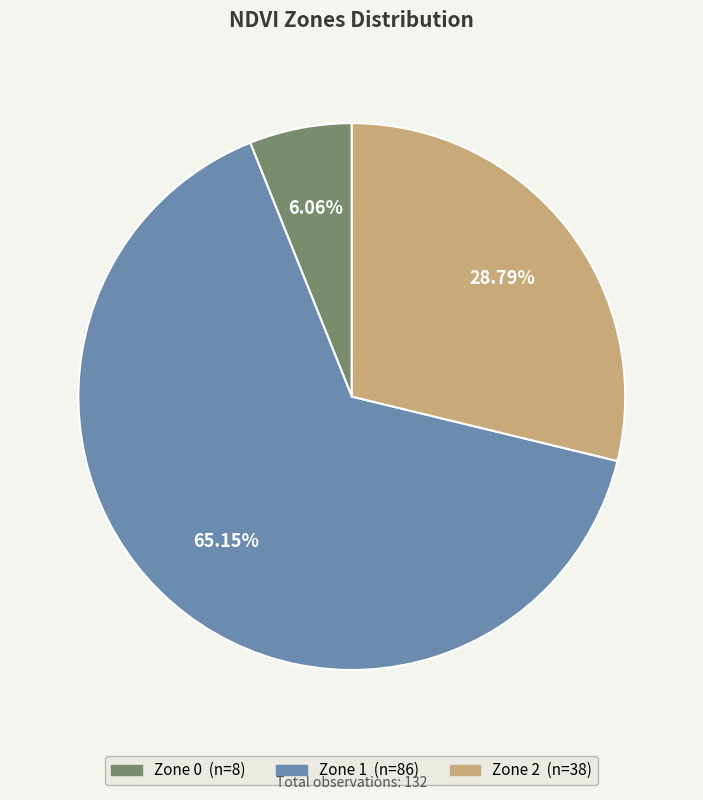

To the nearest percent, what is the difference between the largest and smallest slice percentages?

59%